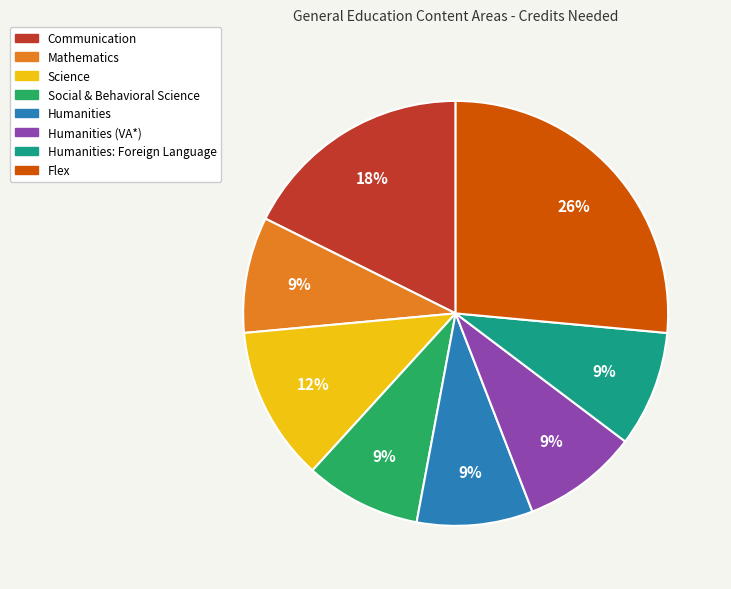

Do Social & Behavioral Science and Humanities (VA*) together represent more than half of the pie?

No